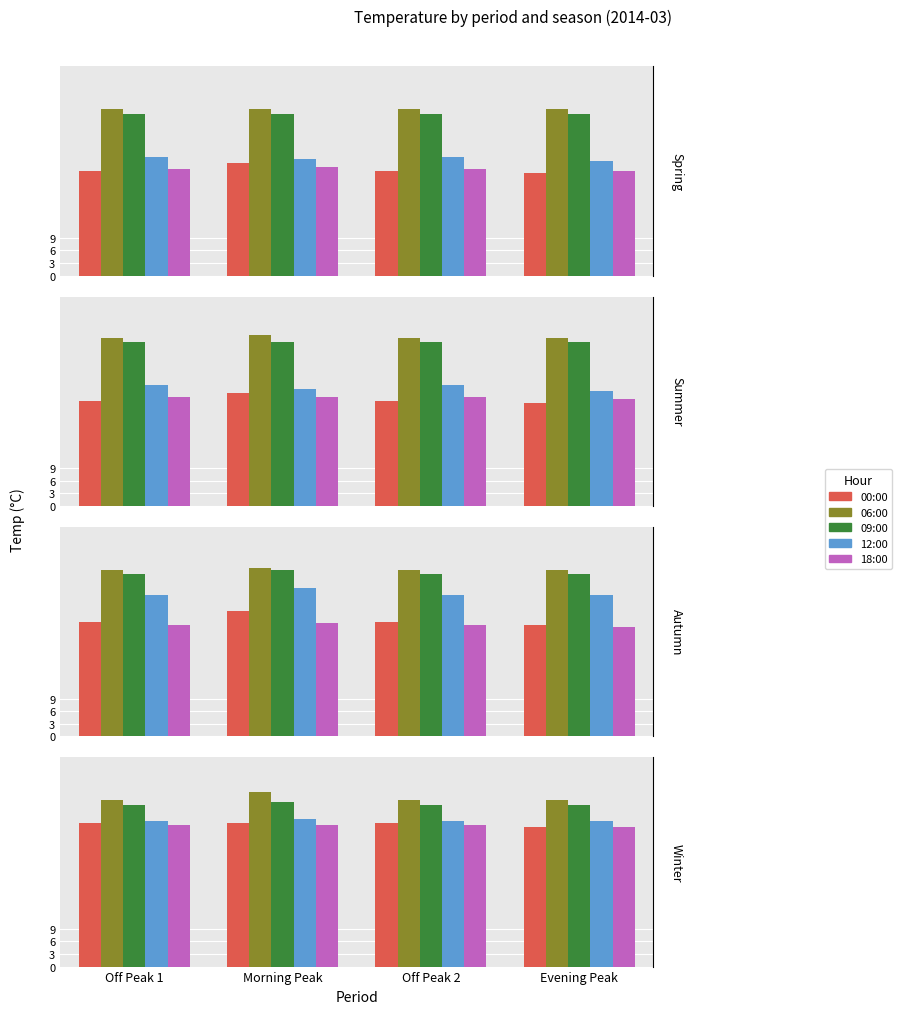

Is the value of 06:00 at Off Peak 2 greater than the value of 09:00 at Morning Peak?

Yes